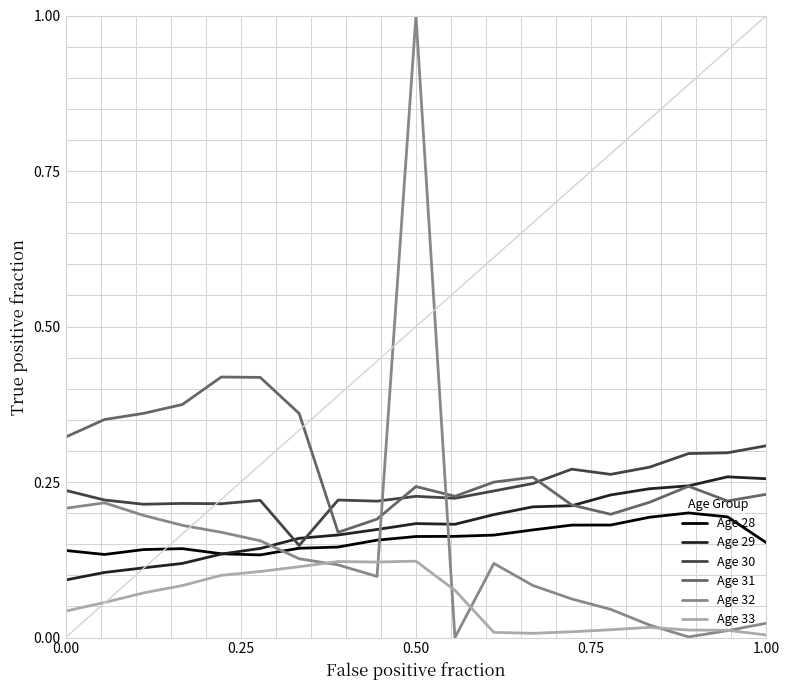

True or false: Age 28 and Age 29 cross at least once.

True